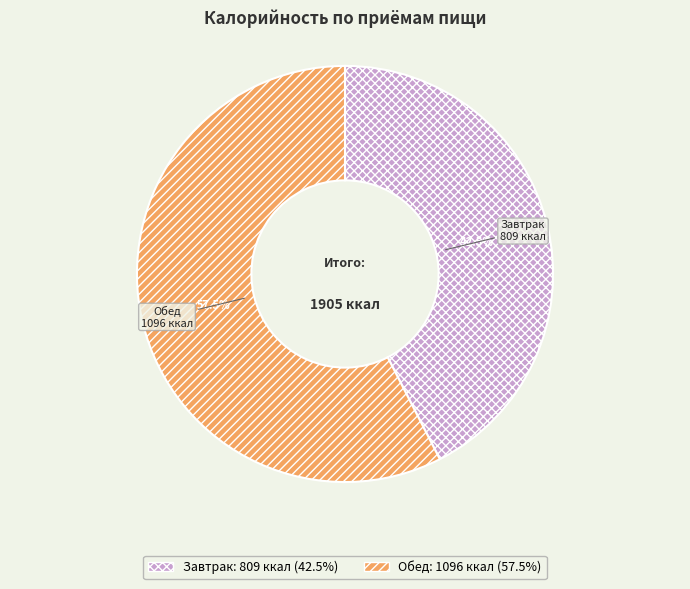

What is the smallest slice in the pie chart?

Завтрак